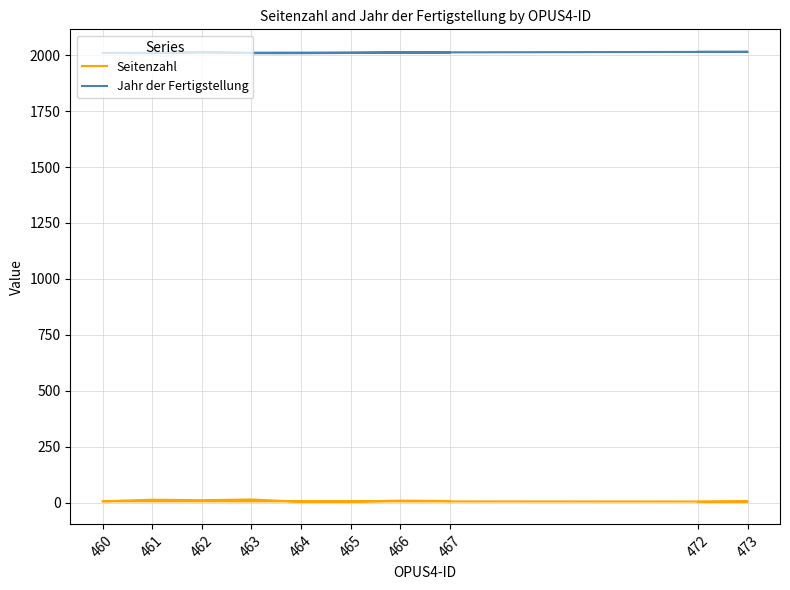

What is the smallest value displayed?

3